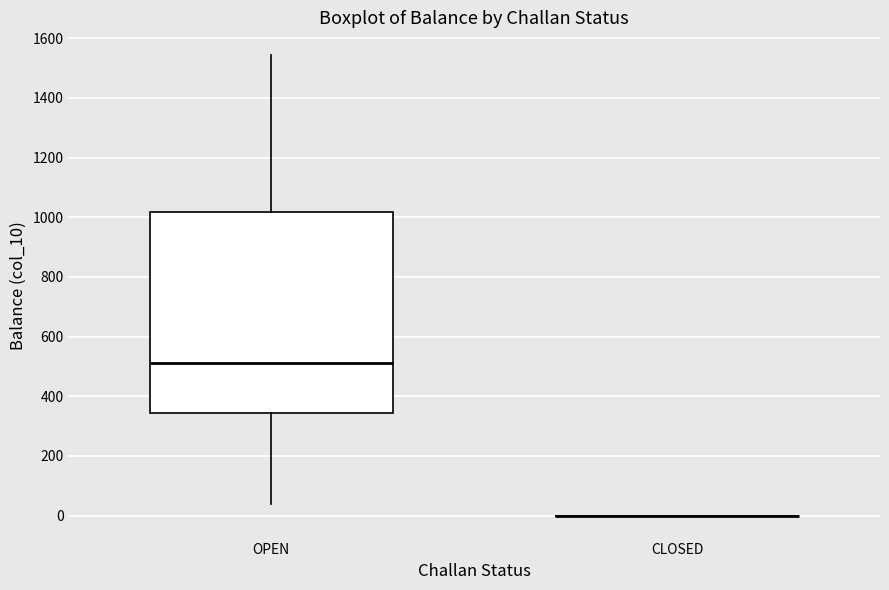

Reading left to right, transcribe this box plot: for each box, give where its median line is, the range the box spans, and where its two whiskers end, as read against the y-axis. The values are not printed on the chart, so give them approximately, as read against the axis.

OPEN: median 520, box 340 to 1020, whiskers 40 to 1540
CLOSED: box collapsed to a line at 0, whiskers 0 to 0